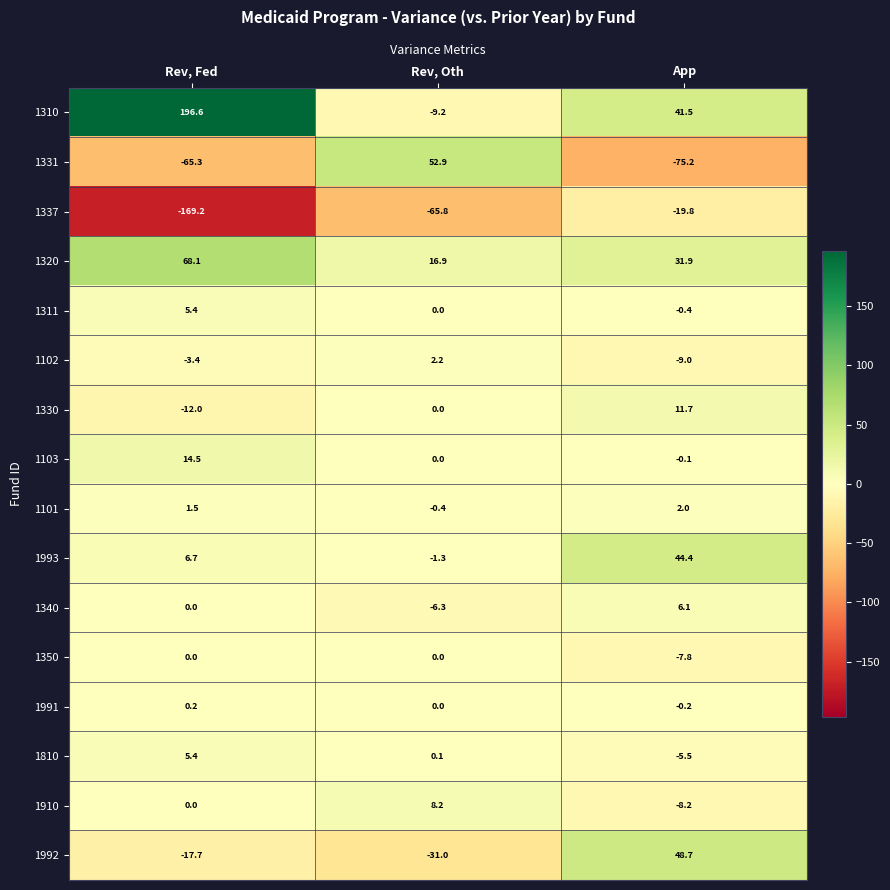

Rank the categories by 1991 value from lowest to highest.

App, Rev, Oth, Rev, Fed